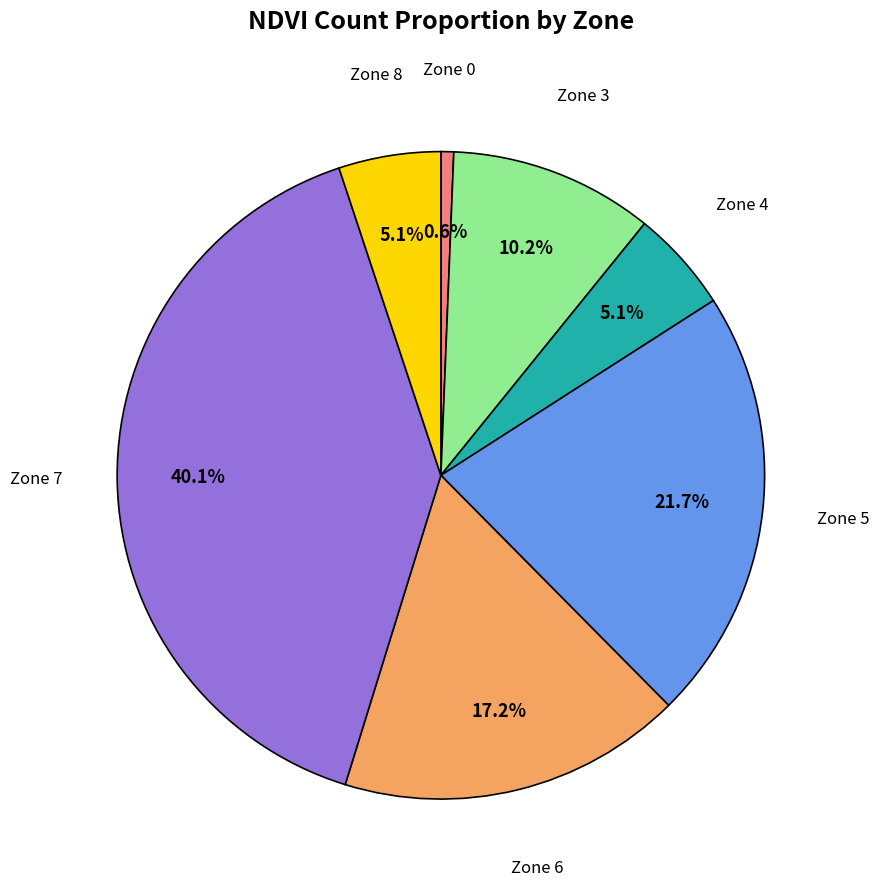

Is there any slice that represents more than half of the pie?

No